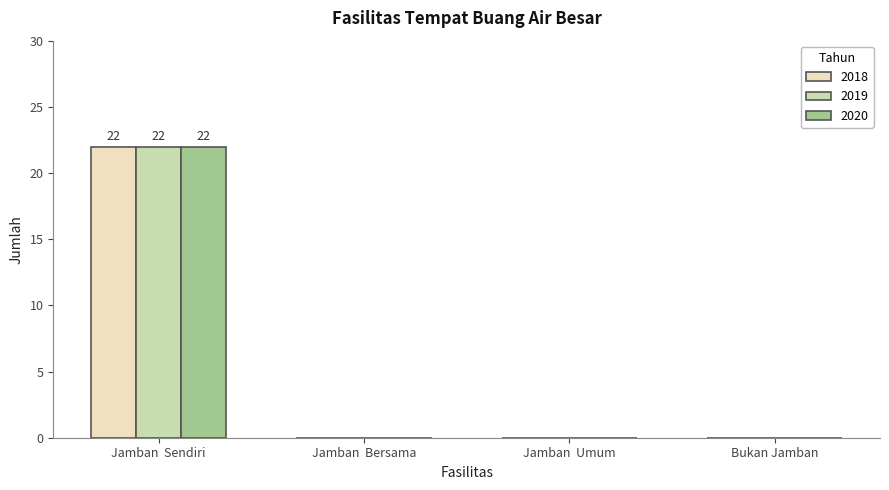

What is the average value of the 2020 series?

6